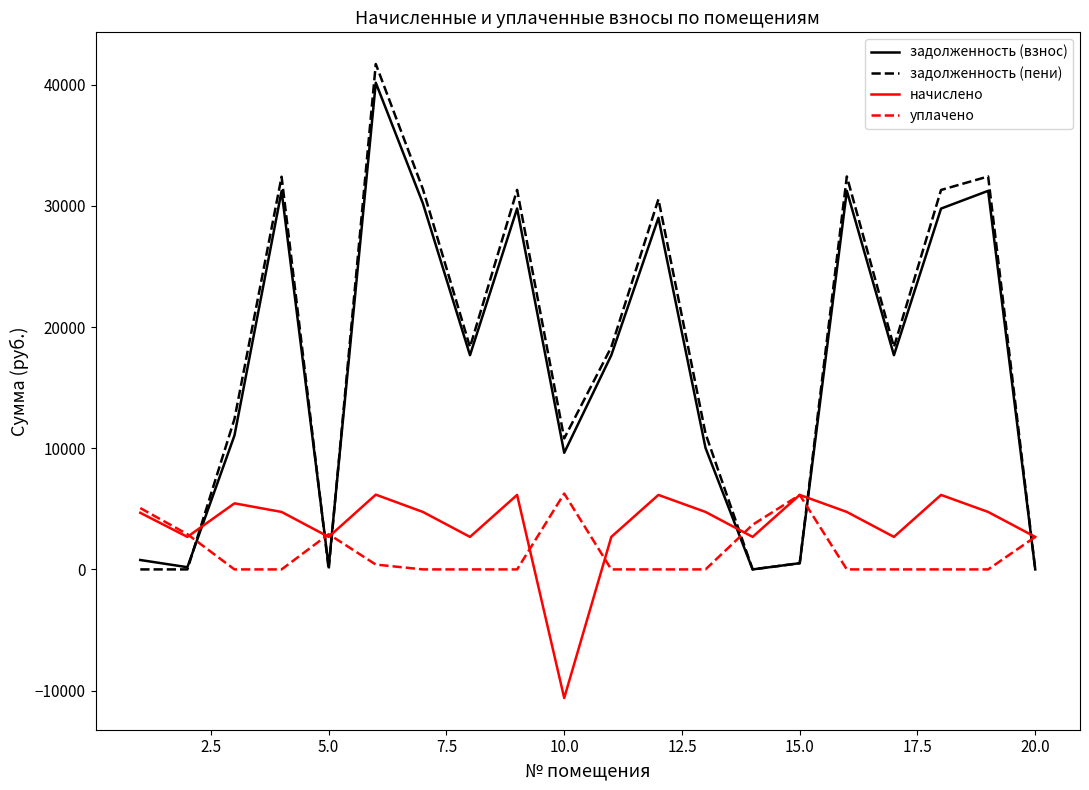

What are all the series names shown in the legend?

задолженность (взнос), задолженность (пени), начислено, уплачено